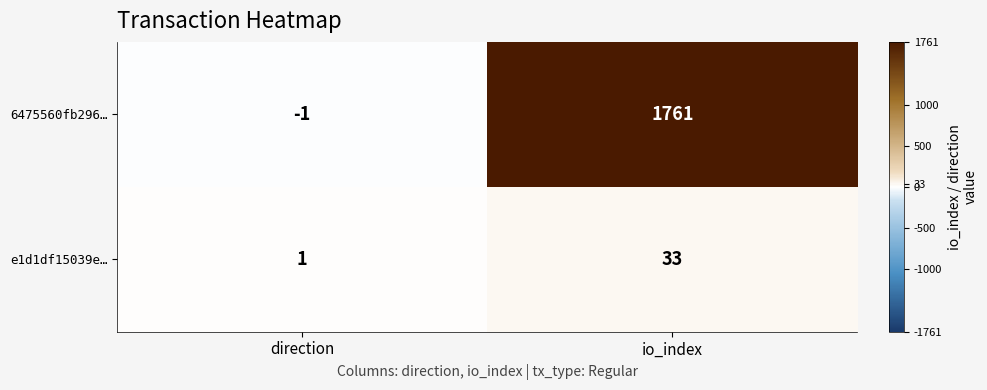

What is the average value of the 6475560fb296… series?

880